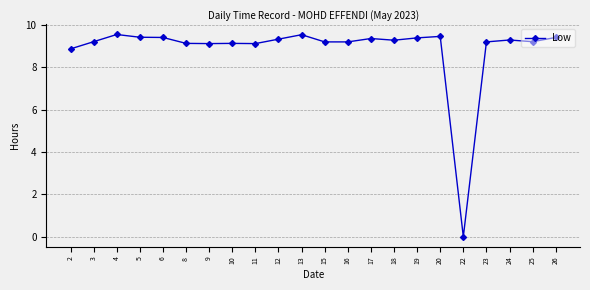

At which label does the data first exceed 9?

3